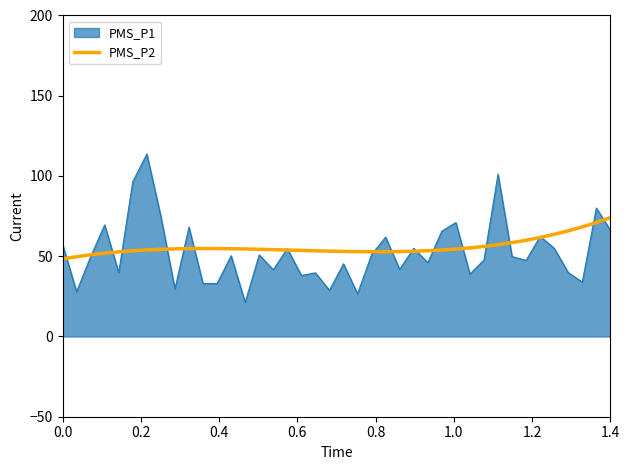

Which series has the largest range (max minus min)?

PMS_P1